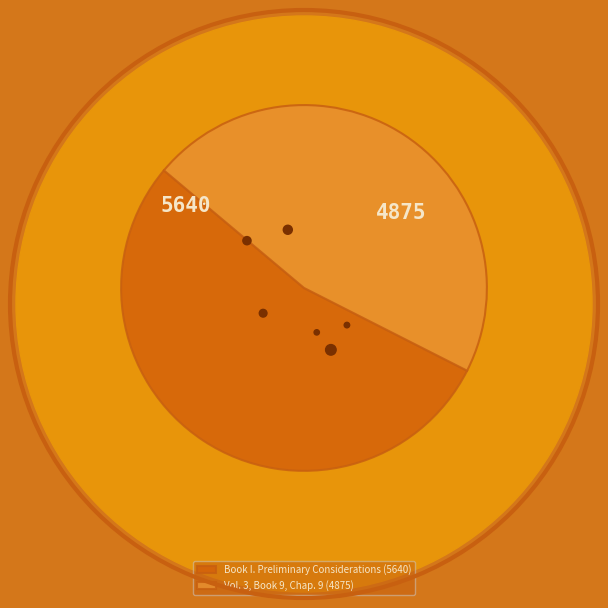

Combined, do Vol. 3, Book 9, Chap. 9 and Book I. Preliminary Considerations account for over 50%?

Yes